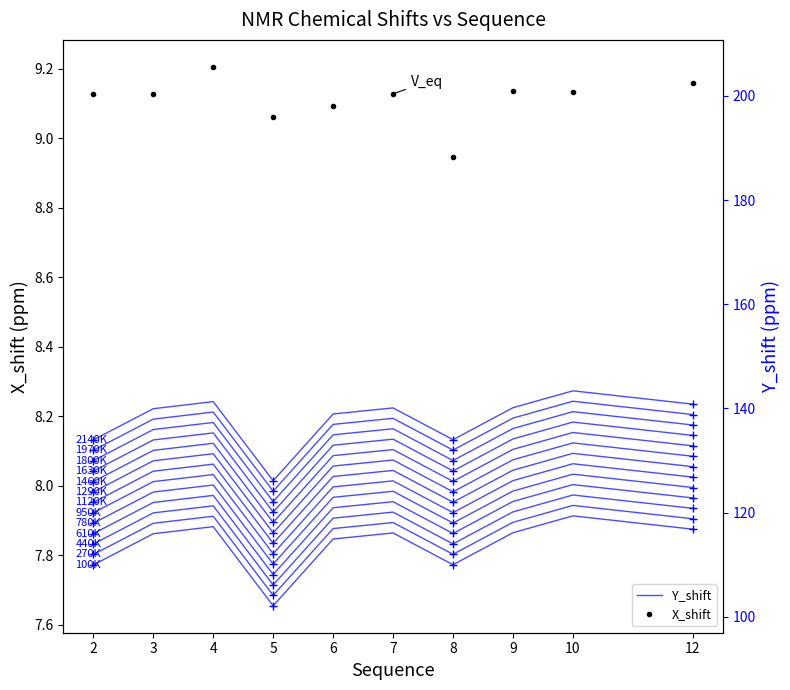

Is this an area chart (filled region under the line)?

No